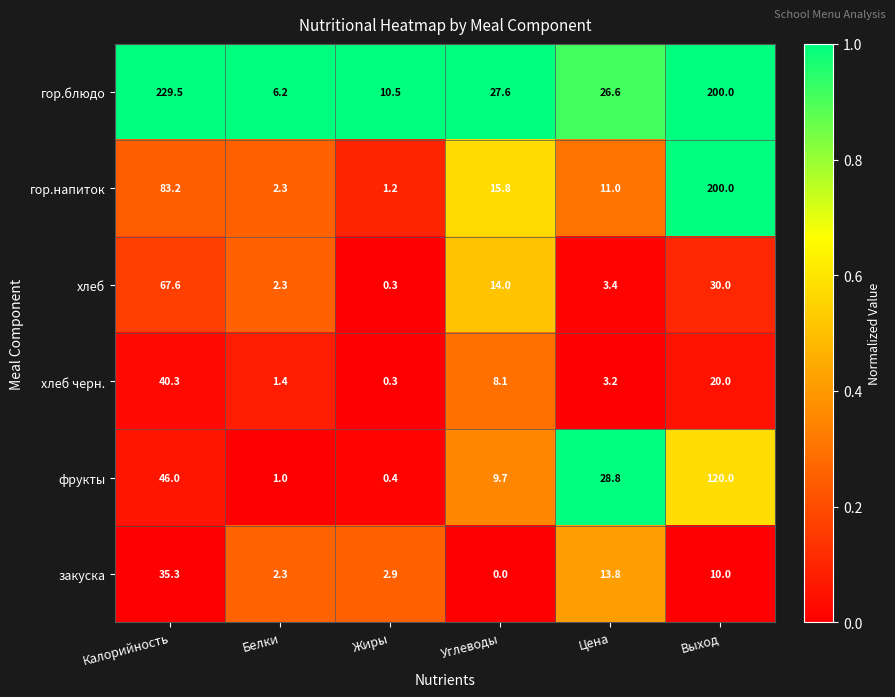

Between Белки and Выход, which series saw the biggest shift?

гор.напиток